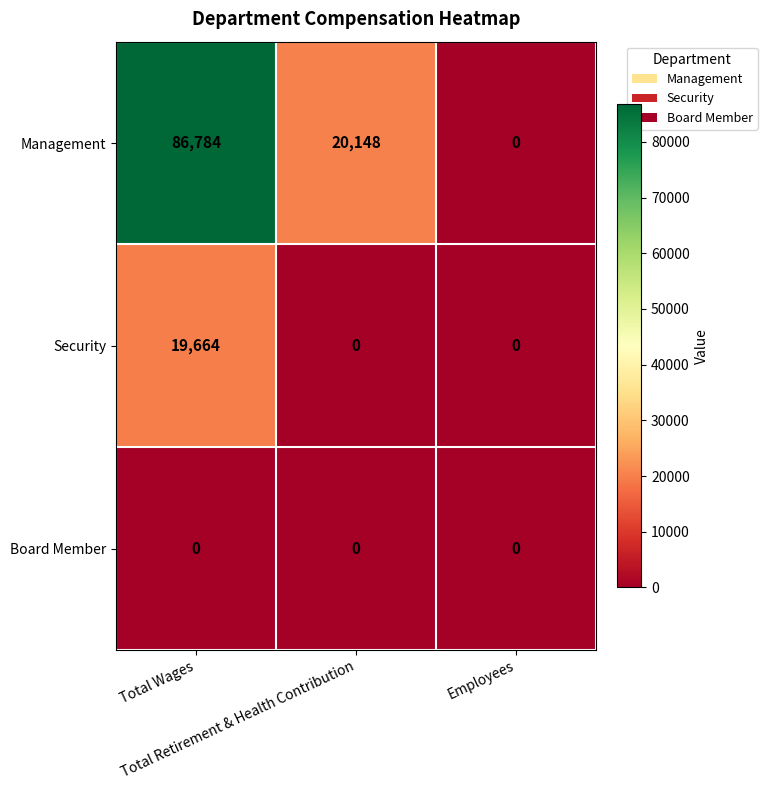

How many Management values are between 0 and 86784?

3